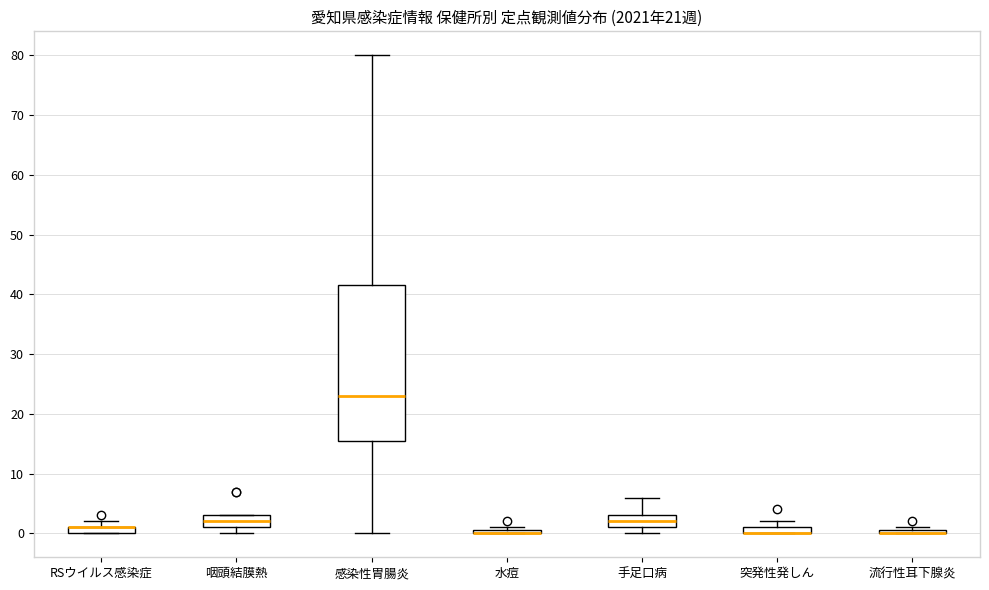

Which box is the tallest, from its lower edge to its upper edge?

感染性胃腸炎